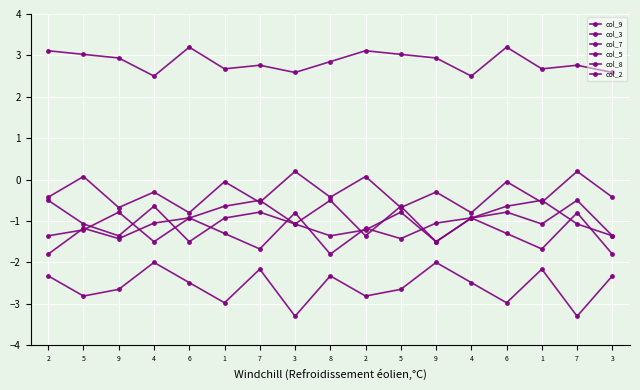

Reading left to right, what are all the values shown in this chart?

col_9: 2=3.1	5=3.0	9=2.9	4=2.5	6=3.2	1=2.7	7=2.8	3=2.6	8=2.9	2=3.1	5=3.0	9=2.9	4=2.5	6=3.2	1=2.7	7=2.8	3=2.6
col_3: 2=-0.5	5=-1.1	9=-1.4	4=-0.6	6=-1.5	1=-0.9	7=-0.8	3=-1.1	8=-0.5	2=-1.4	5=-0.6	9=-1.5	4=-0.9	6=-0.8	1=-1.1	7=-0.5	3=-1.4
col_7: 2=-0.4	5=0.1	9=-0.7	4=-0.3	6=-0.8	1=-0.1	7=-0.6	3=0.2	8=-0.4	2=0.1	5=-0.7	9=-0.3	4=-0.8	6=-0.1	1=-0.6	7=0.2	3=-0.4
col_5: 2=-2.3	5=-2.8	9=-2.6	4=-2.0	6=-2.5	1=-3.0	7=-2.2	3=-3.3	8=-2.3	2=-2.8	5=-2.6	9=-2.0	4=-2.5	6=-3.0	1=-2.2	7=-3.3	3=-2.3
col_8: 2=-1.8	5=-1.2	9=-1.4	4=-1.1	6=-0.9	1=-1.3	7=-1.7	3=-0.8	8=-1.8	2=-1.2	5=-1.4	9=-1.1	4=-0.9	6=-1.3	1=-1.7	7=-0.8	3=-1.8
col_2: 2=-1.4	5=-1.2	9=-0.8	4=-1.5	6=-0.9	1=-0.6	7=-0.5	3=-1.1	8=-1.4	2=-1.2	5=-0.8	9=-1.5	4=-0.9	6=-0.6	1=-0.5	7=-1.1	3=-1.4